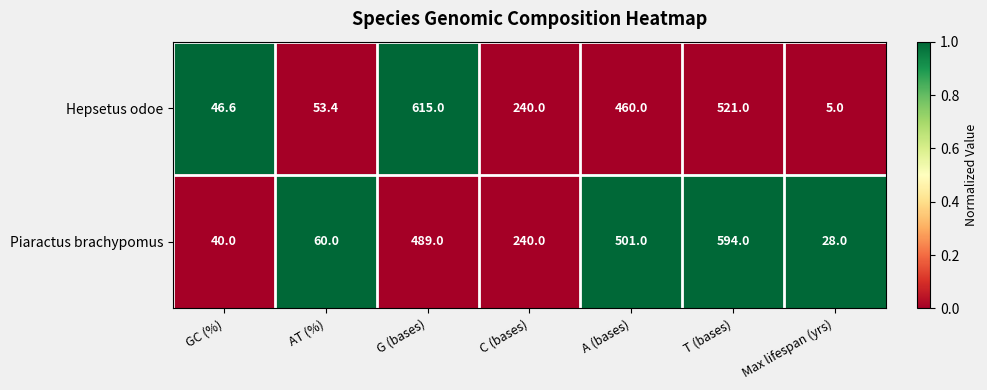

What is the difference between the Hepsetus odoe values at C (bases) and A (bases)?

220.0